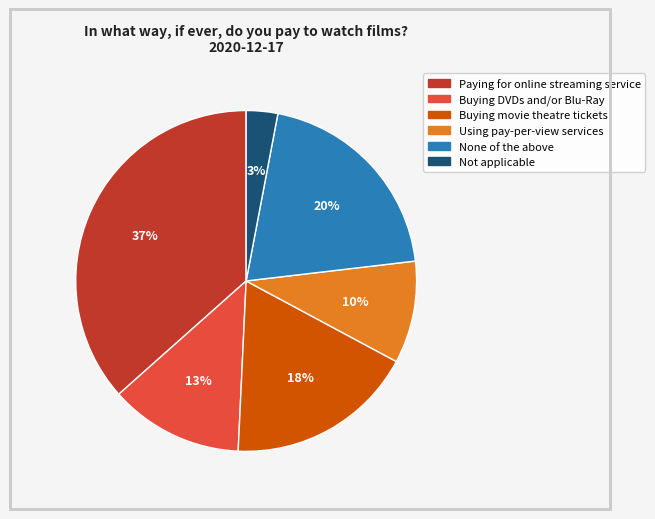

What is the smallest slice in the pie chart?

Not applicable